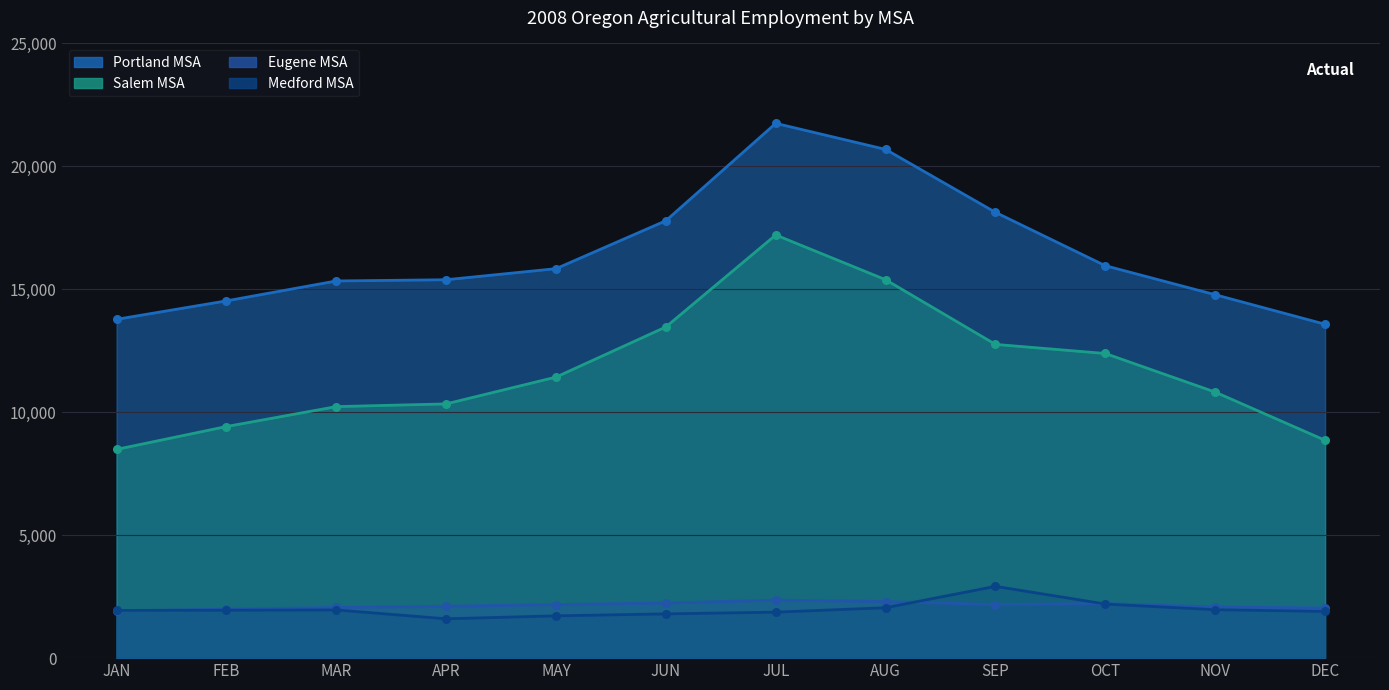

Which series reaches the minimum Y coordinate?

Medford MSA